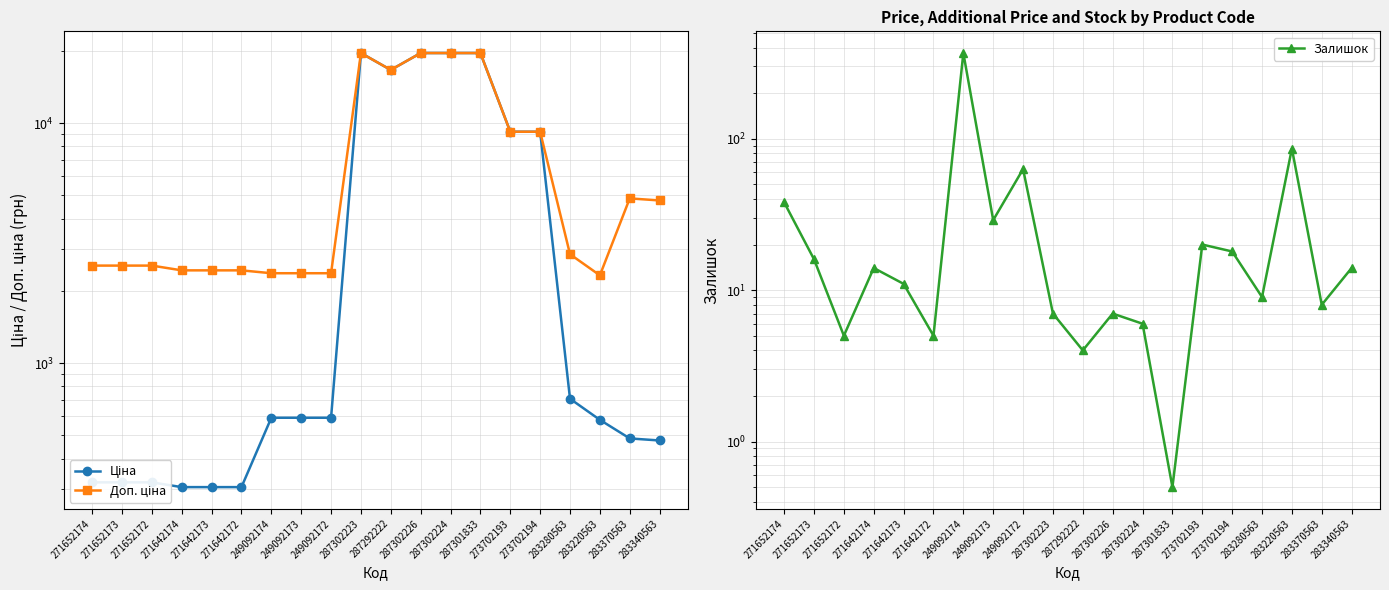

What is the approximate value of Ціна at 287292222?

16636.8